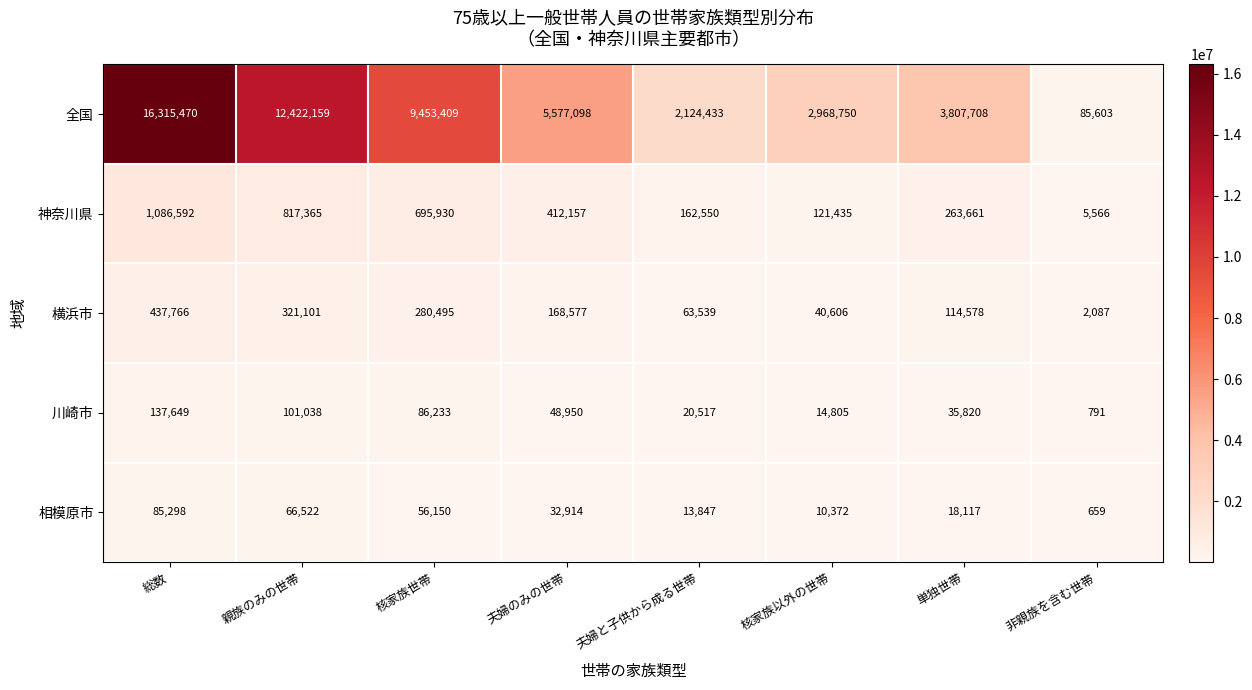

Is it true that 全国 equals 6045292 at 単独世帯?

False